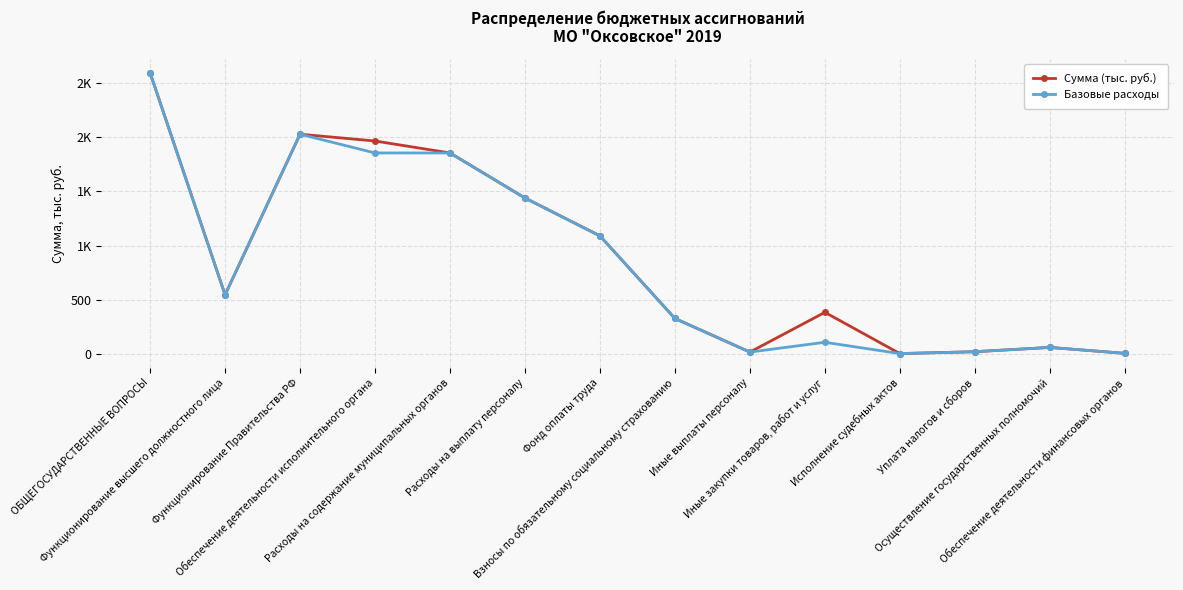

What is the approximate value of Базовые расходы at Уплата налогов и сборов?

23.1